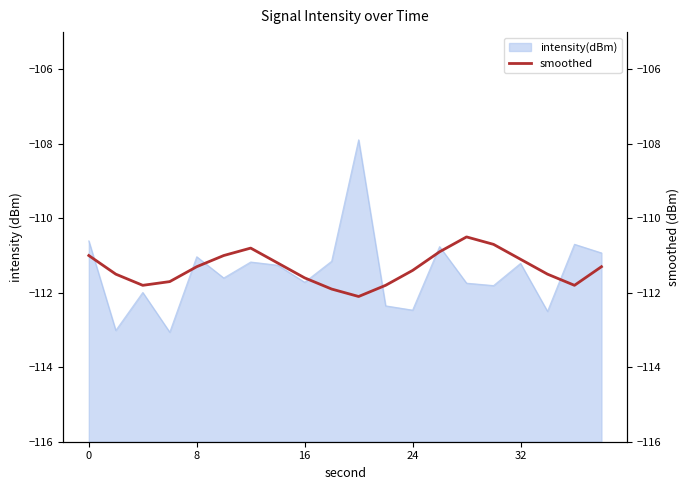

What is the maximum value for intensity(dBm)?

-107.9